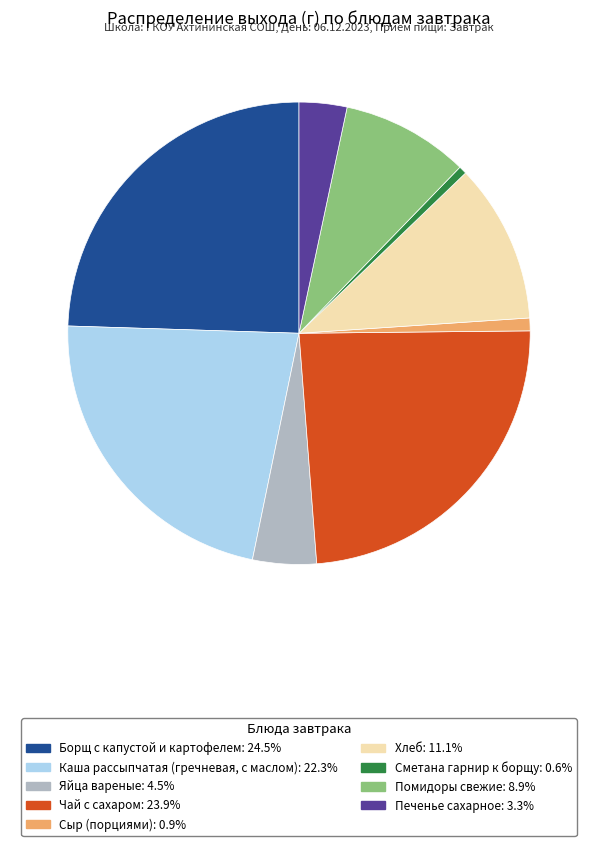

Rank the categories by value from lowest to highest.

Сметана гарнир к борщу, Сыр (порциями), Печенье сахарное, Яйца вареные, Помидоры свежие, Хлеб, Каша рассыпчатая (гречневая, с маслом), Чай с сахаром, Борщ с капустой и картофелем